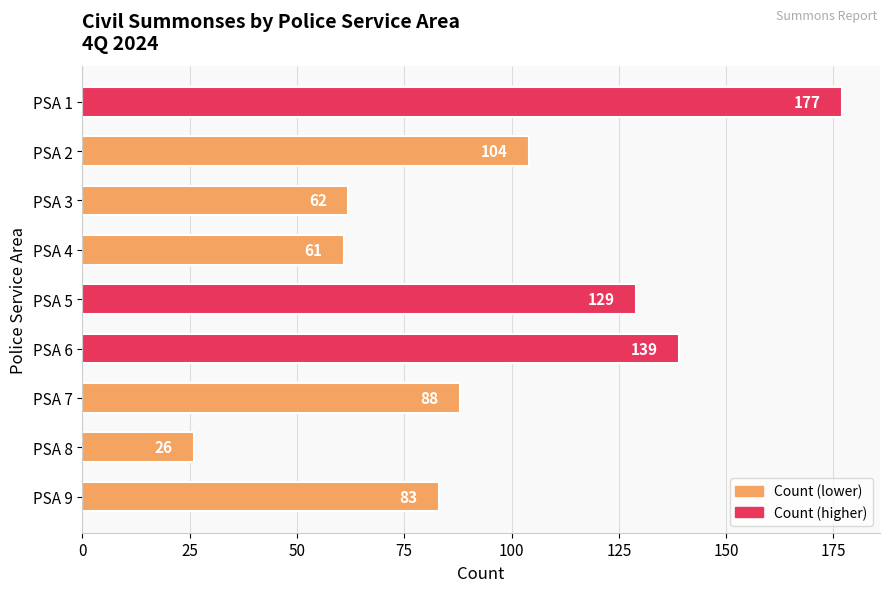

Rank the categories by value from lowest to highest.

PSA 8, PSA 4, PSA 3, PSA 9, PSA 7, PSA 2, PSA 5, PSA 6, PSA 1